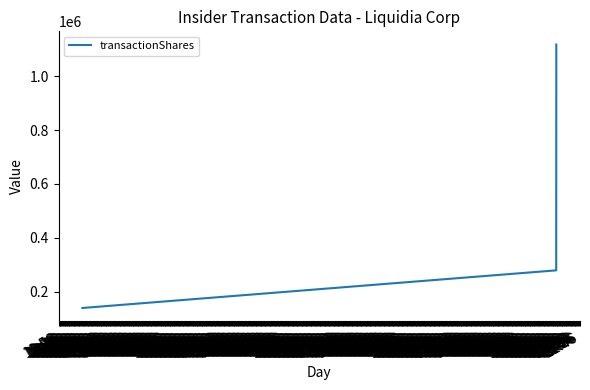

What is the greatest value displayed?

1117318